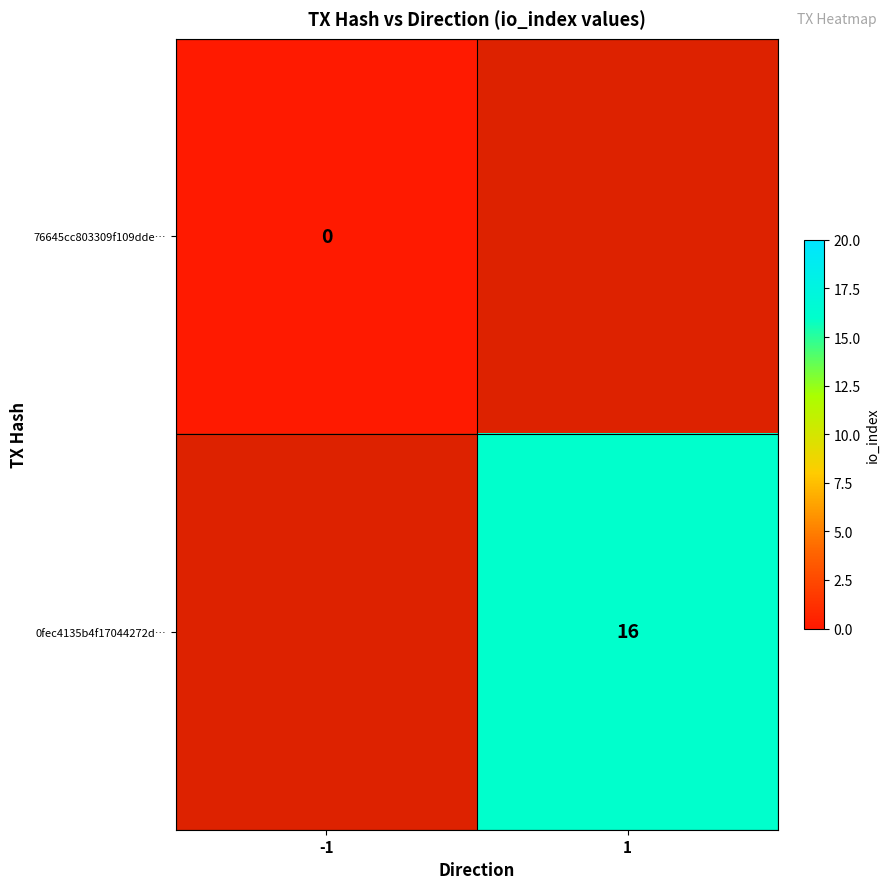

Is it true that 0fec4135b4f17044272d… equals 16 at 1?

True